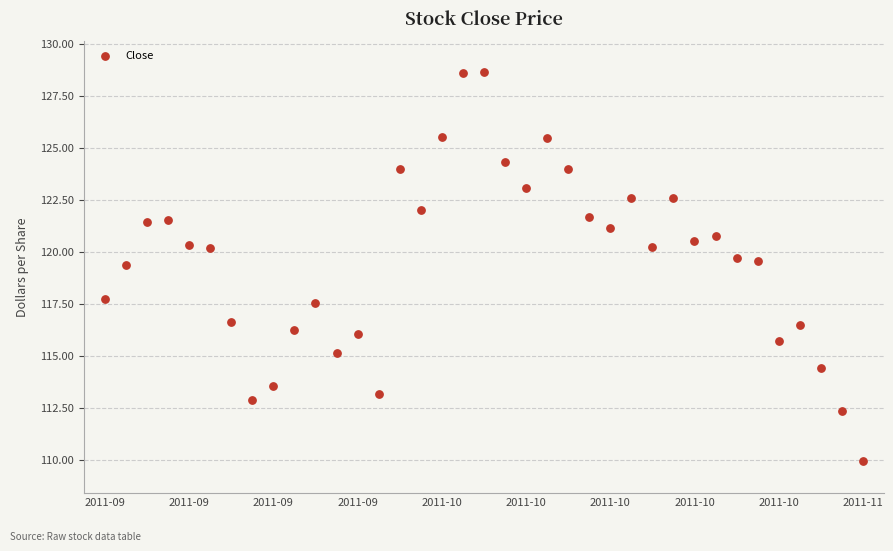

What is the range of Y values (max minus min)?

18.7